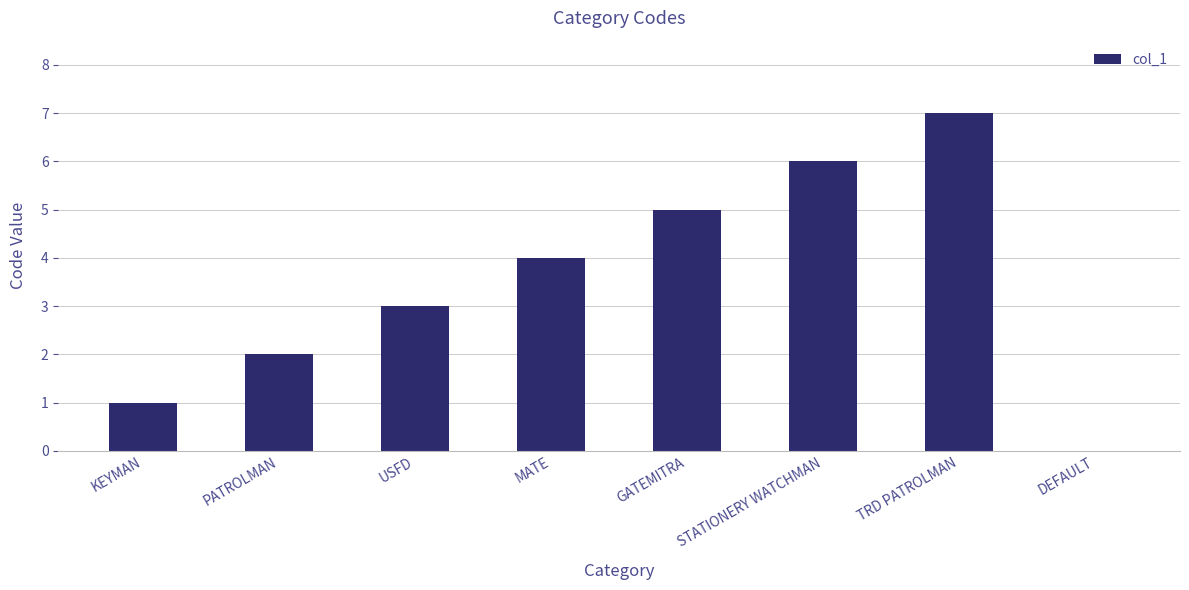

What is the greatest value displayed?

7